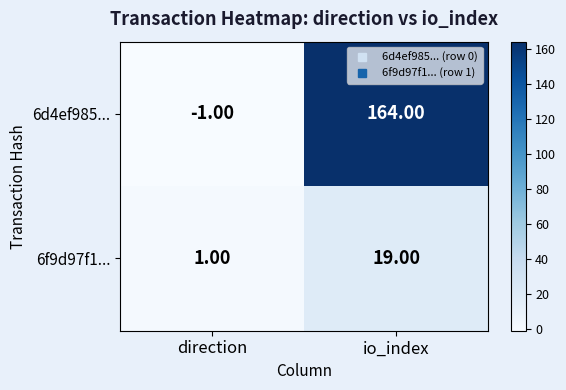

What is the minimum value shown in the chart?

-1